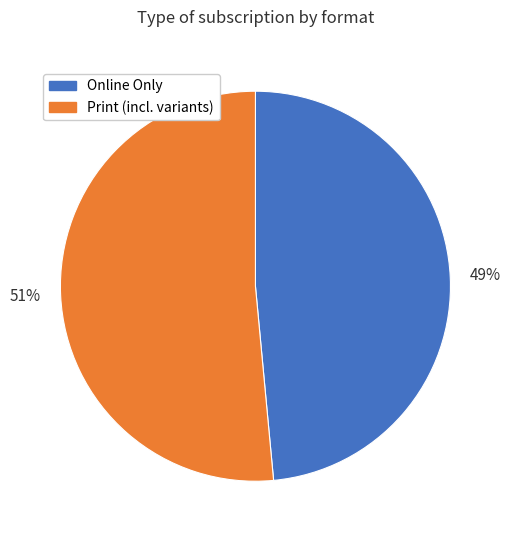

To the nearest percent, what percentage of the pie is Print (incl. variants)?

51%